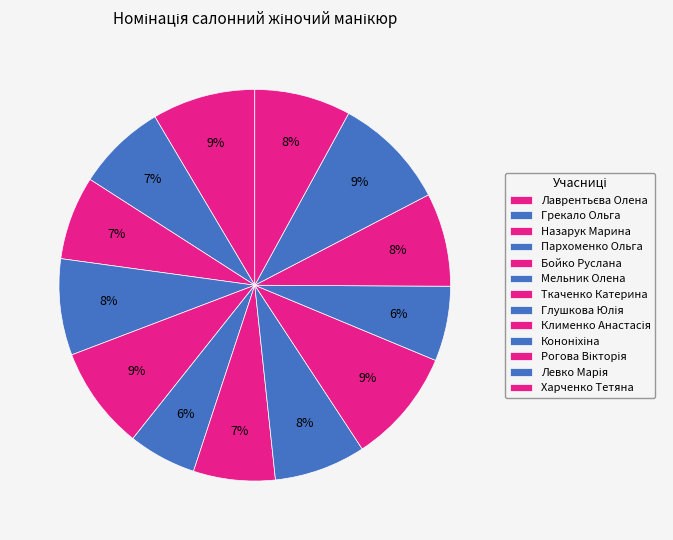

How many slices are in this pie chart?

13